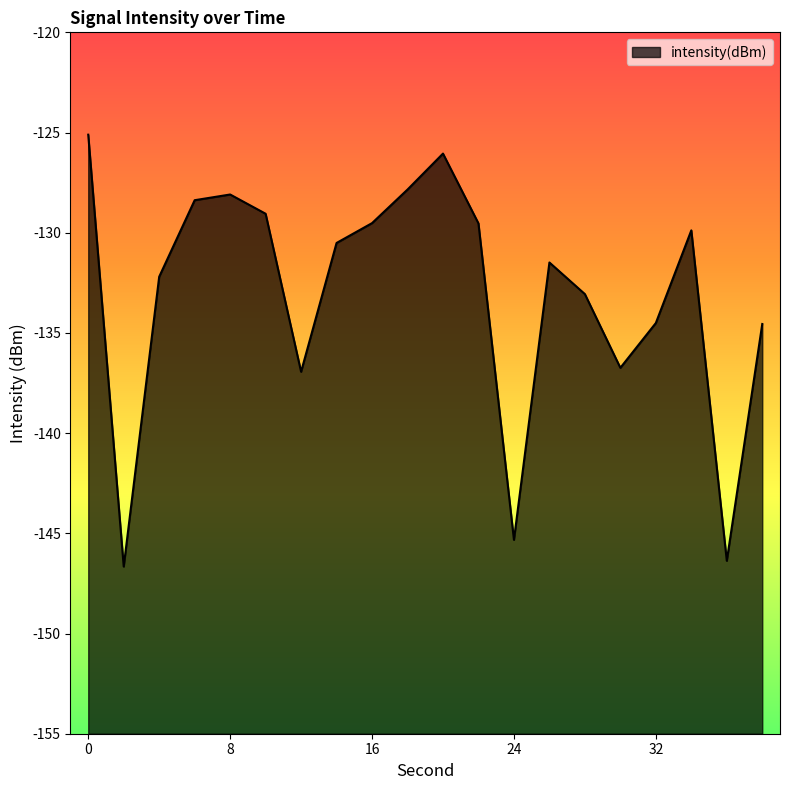

What is the sum of all values?

-2661.8